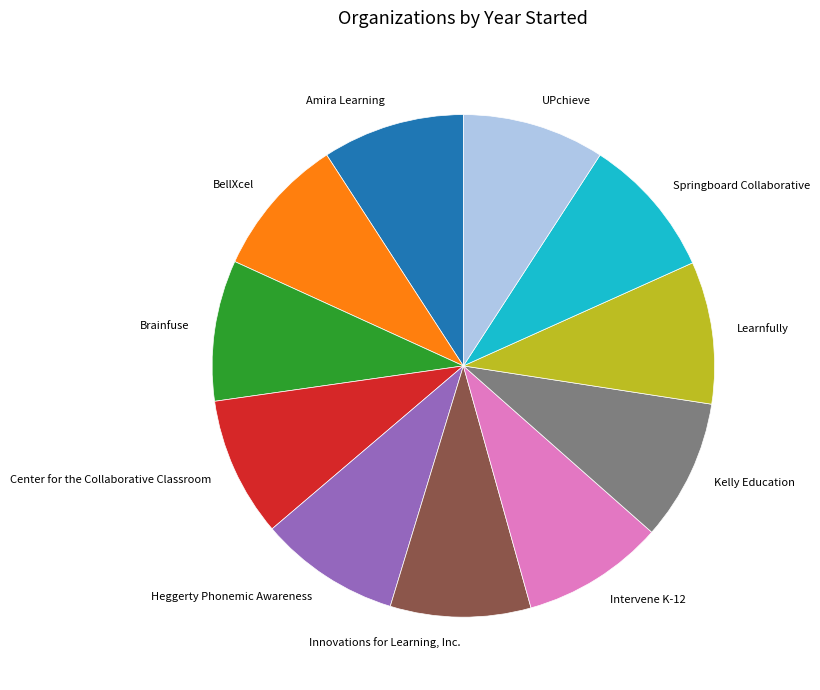

Combined, do Springboard Collaborative and Brainfuse account for over 50%?

No